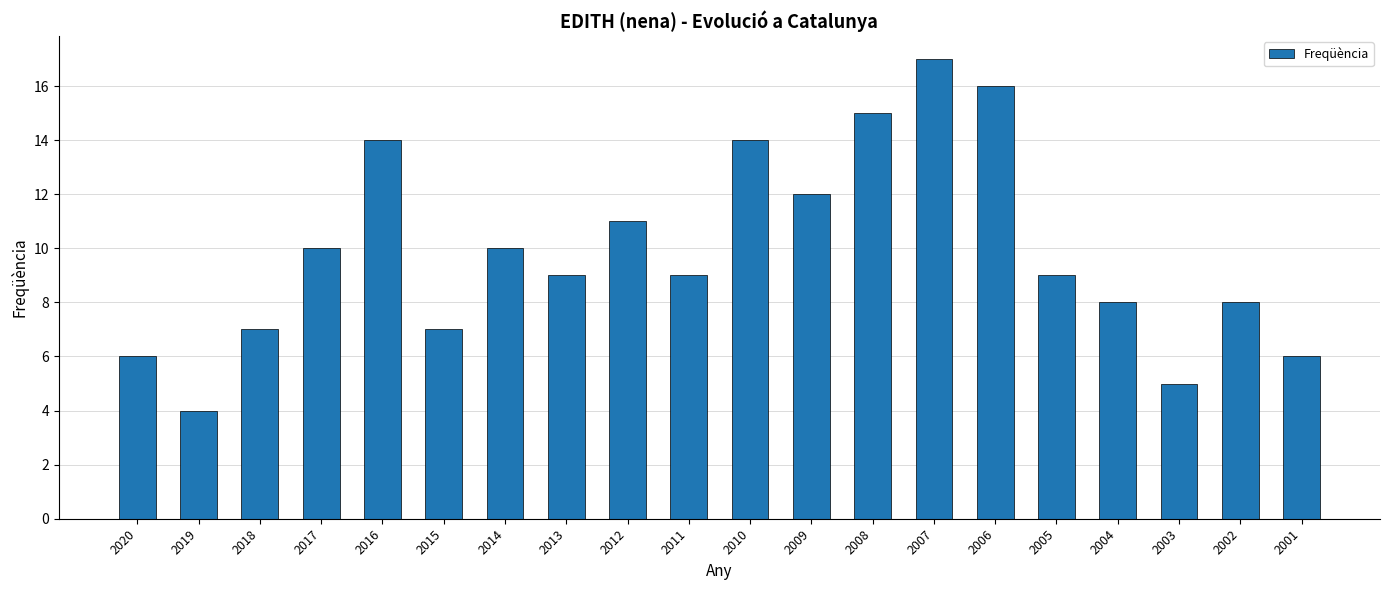

What is the difference between the values at 2015 and 2019?

3